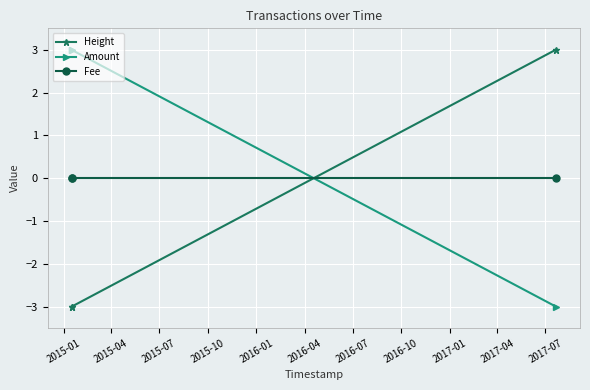

Rank the series by their average value, from highest to lowest.

Amount, Fee, Height